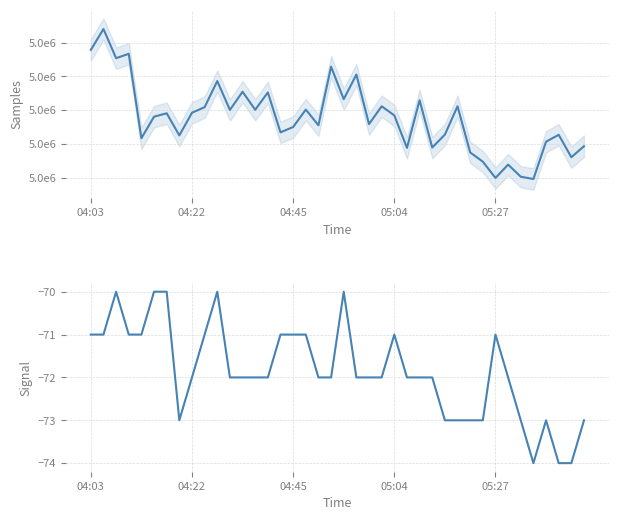

Count the Signal values in the range -73 to -71.

32